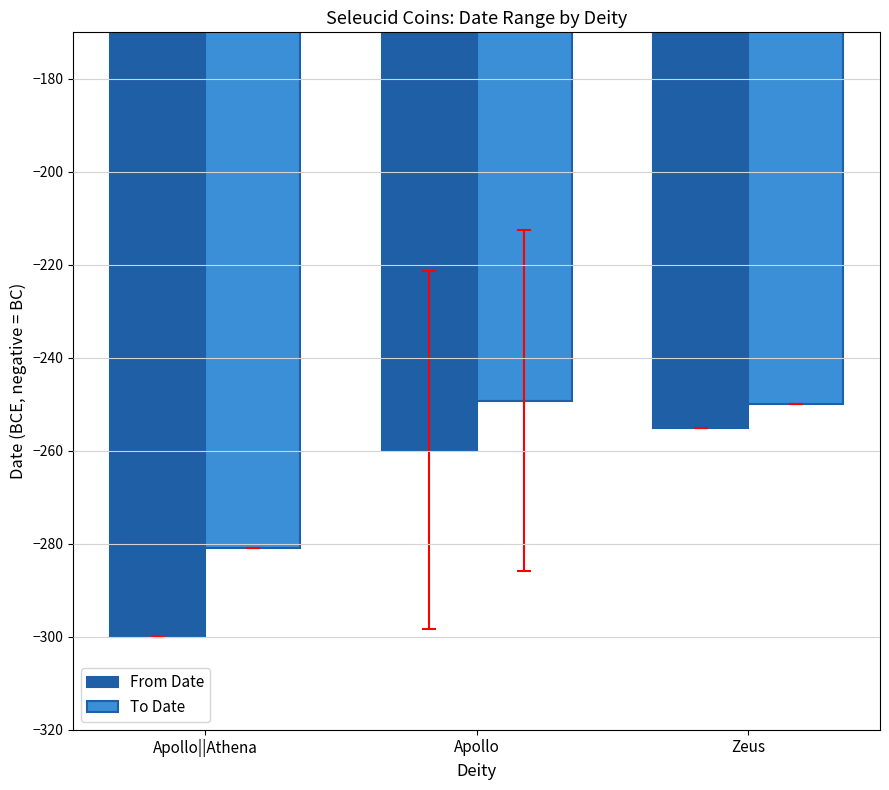

What is the difference between the highest and lowest values at Apollo||Athena?

19.0